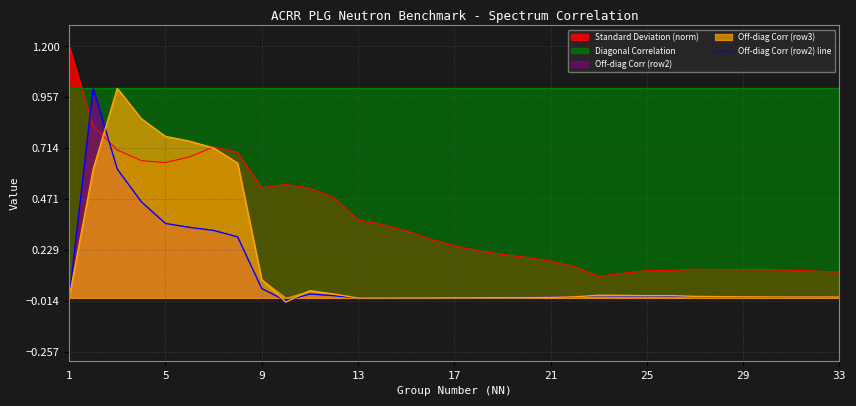

The Off-diag Corr (row2) line series shows -0.0 at 13. True or false?

True